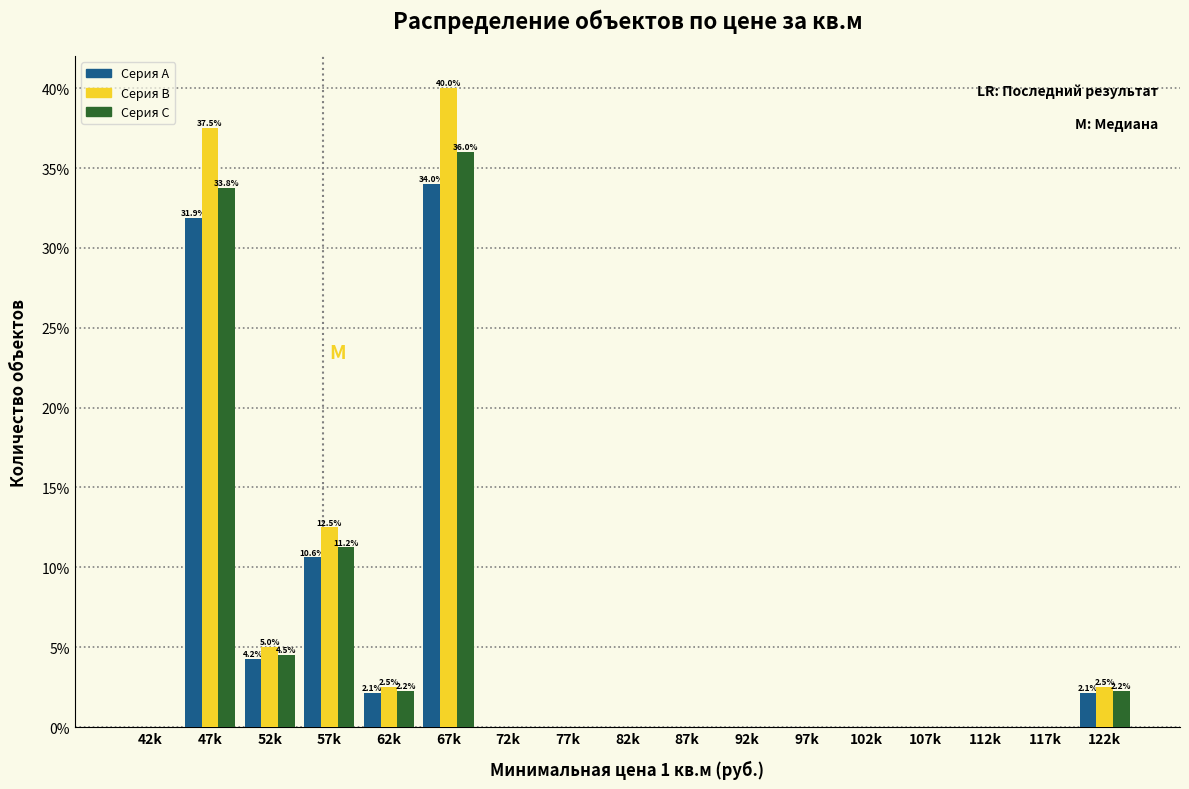

Between 52k and 57k, which series saw the biggest shift?

Серия B